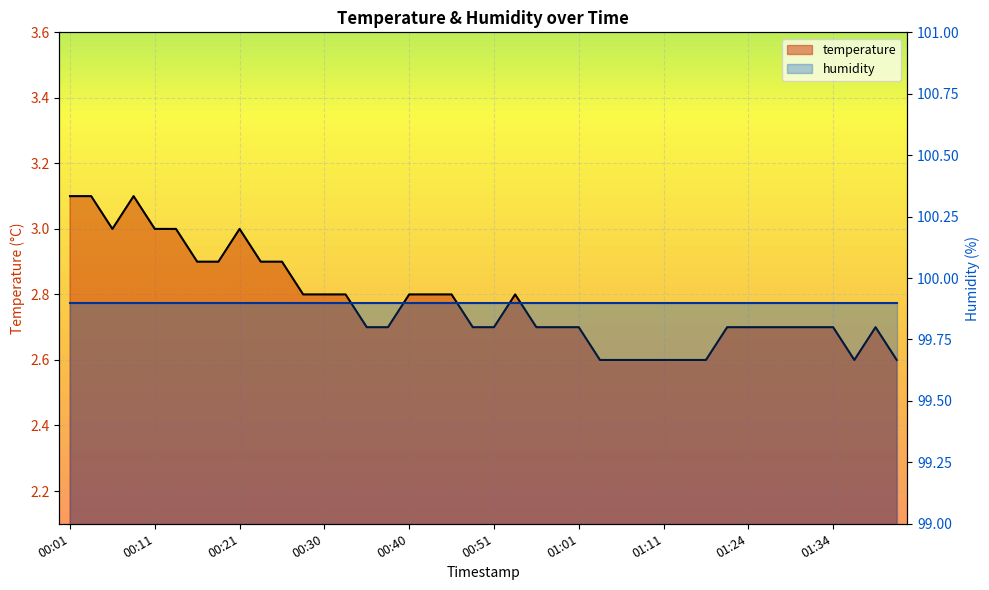

True or false: the data shows 2.7 at 01:27.

True